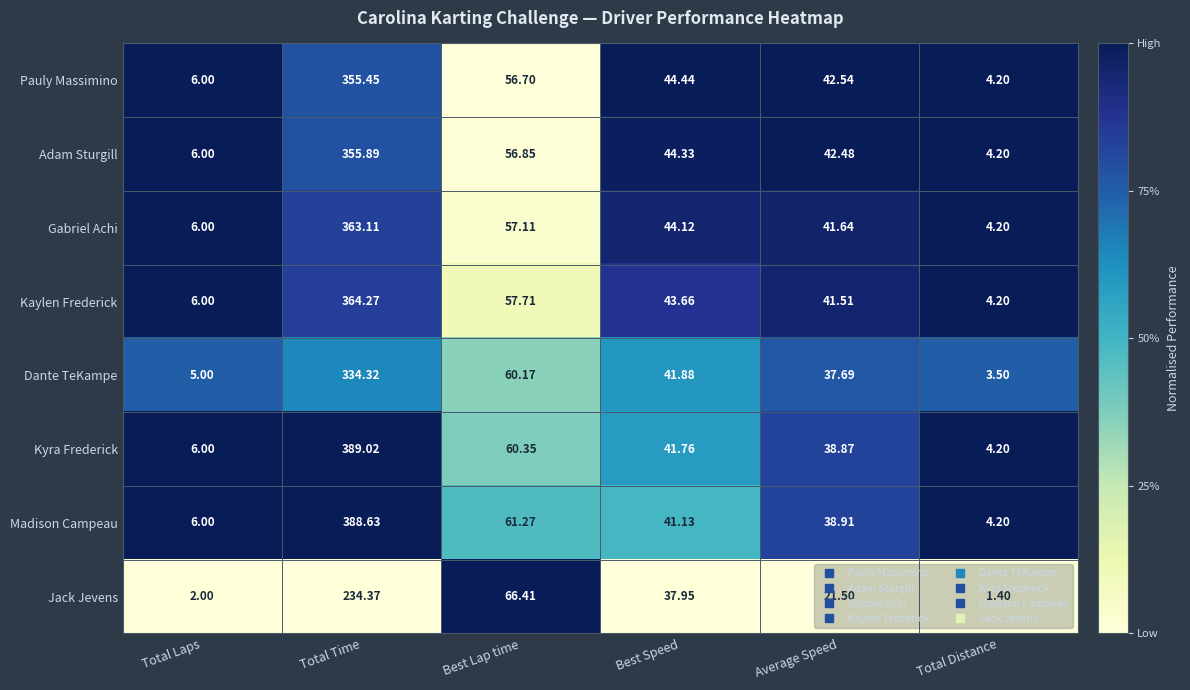

Which series changed the most between Total Laps and Best Speed?

Pauly Massimino